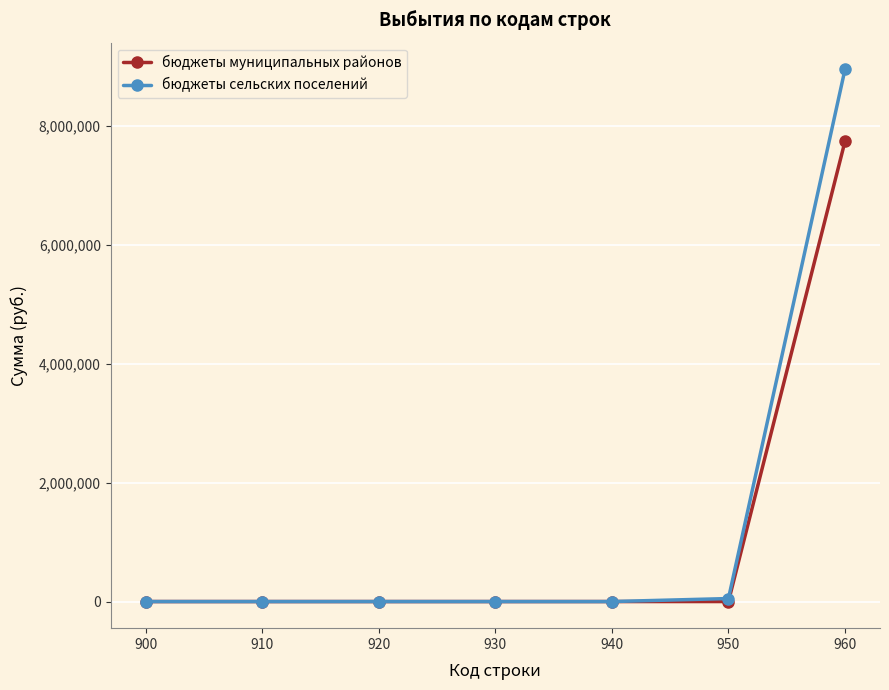

How many series are shown in this chart?

2